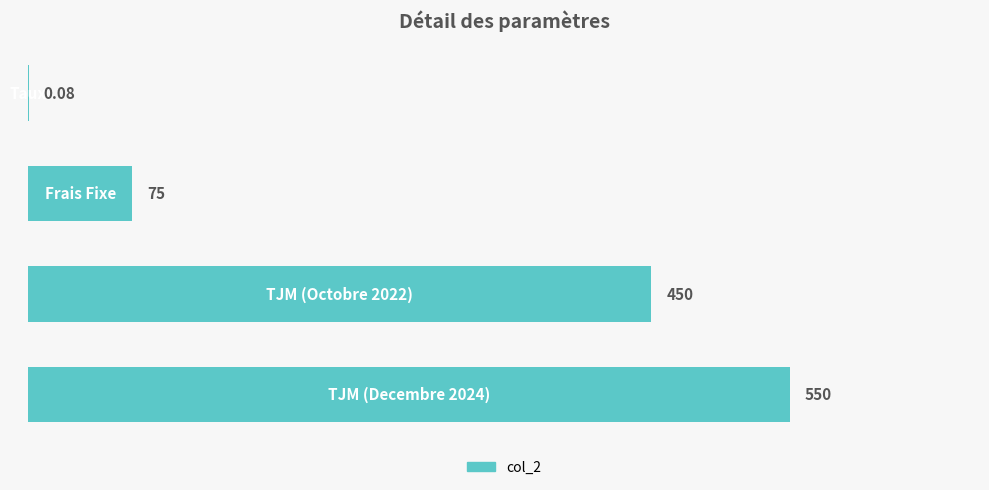

How many values are between 75 and 550?

3